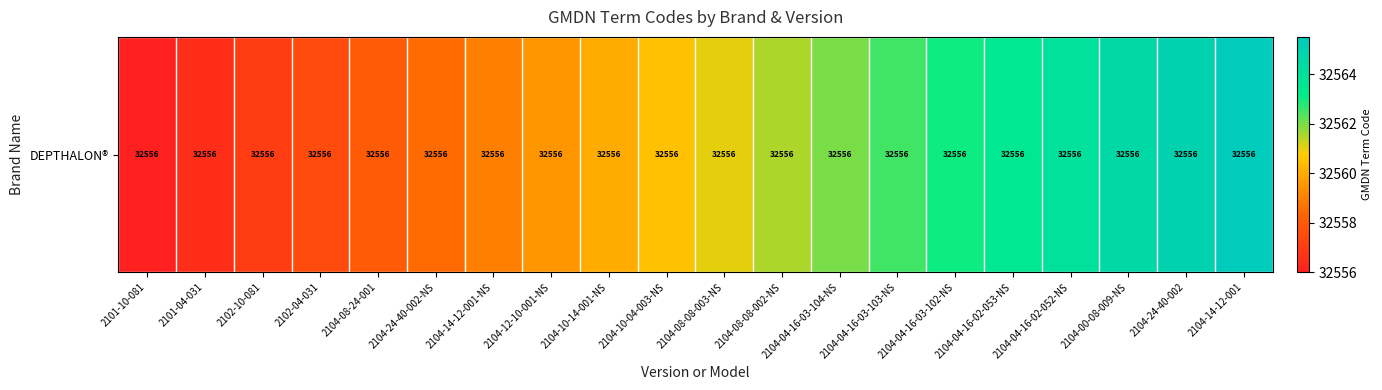

What is the difference between the values at 2101-10-081 and 2104-04-16-02-052-NS?

8.0